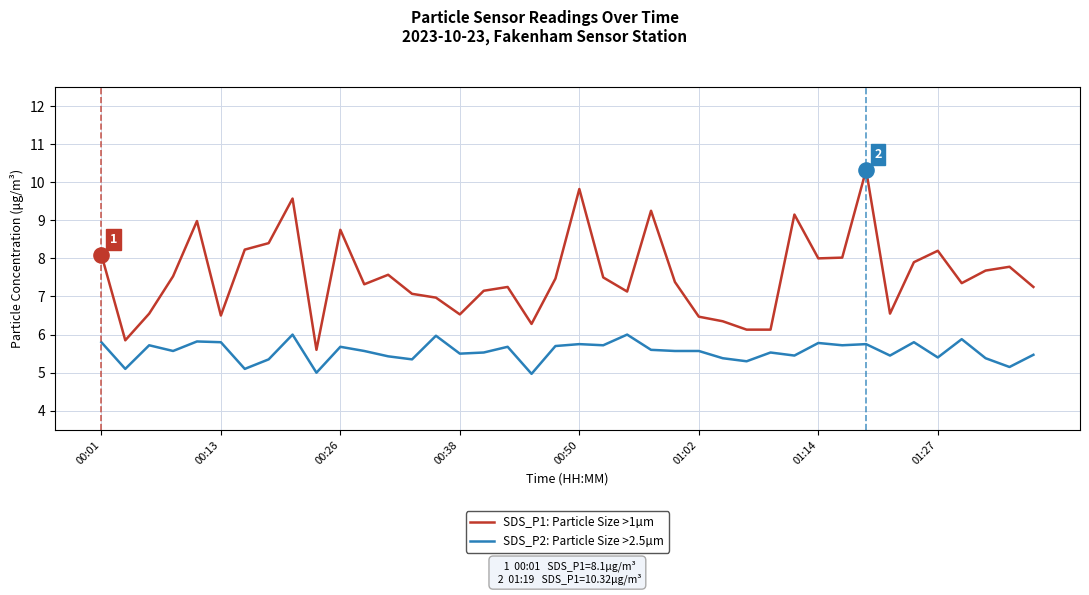

Which series has the largest total across all categories?

SDS_P1: Particle Size >1µm